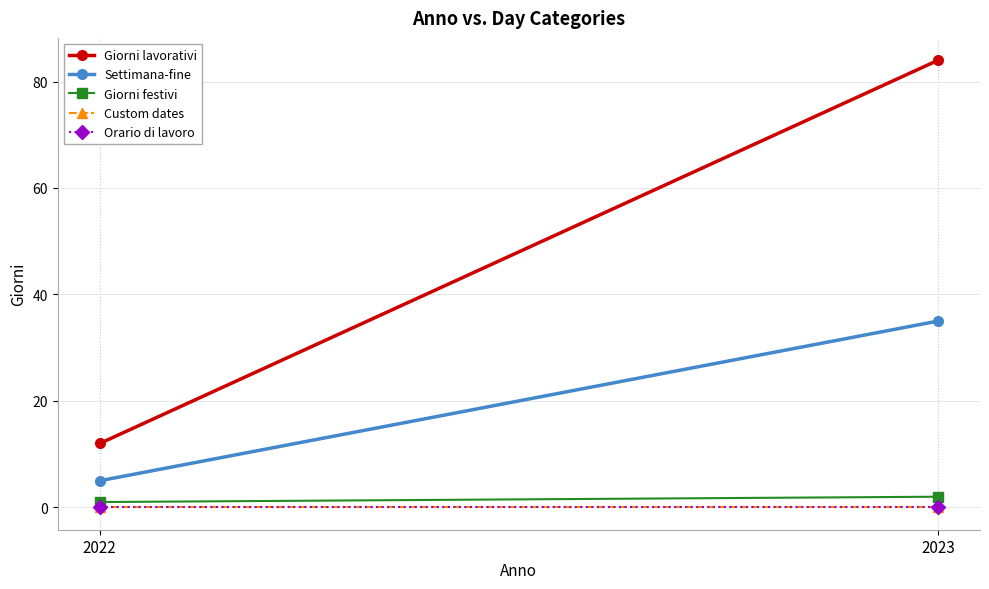

Reading left to right, what are all the values shown in this chart?

Giorni lavorativi: 12	84
Settimana-fine: 5	35
Giorni festivi: 1	2
Custom dates: 0	0
Orario di lavoro: 0	0